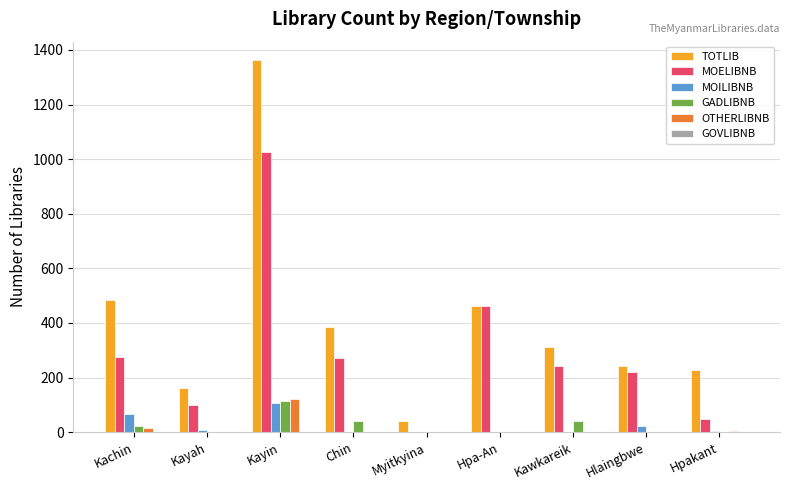

Is it true that TOTLIB equals 506 at Kawkareik?

False